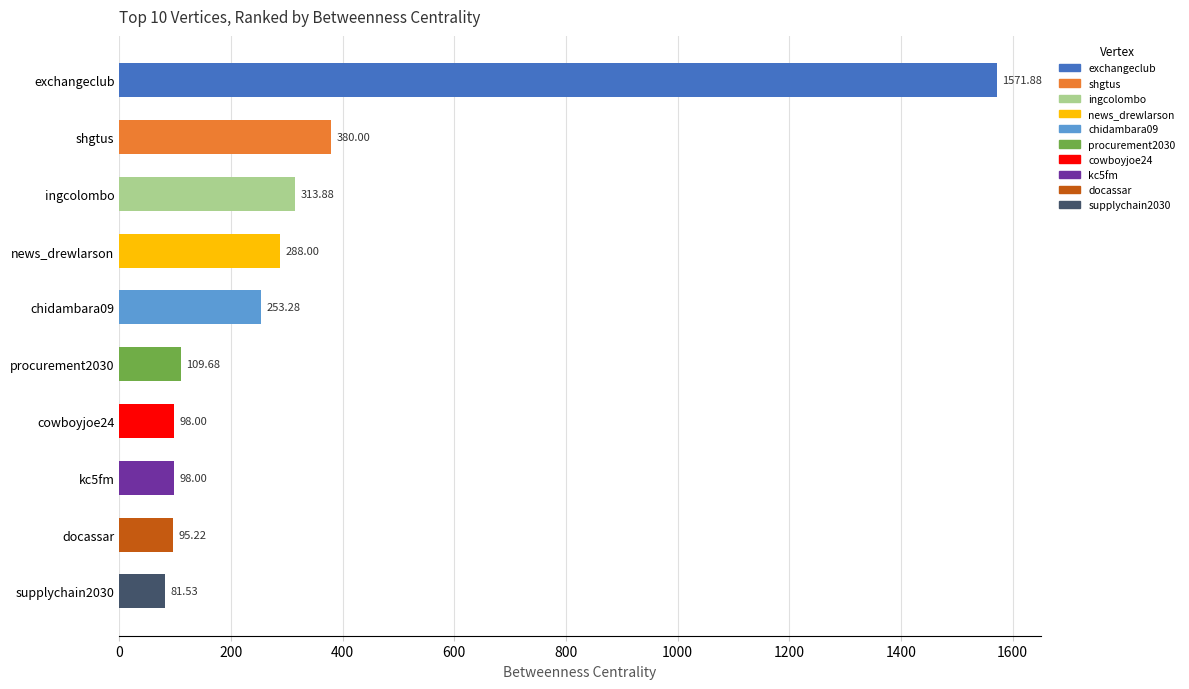

What is the sum of all values?

3289.5